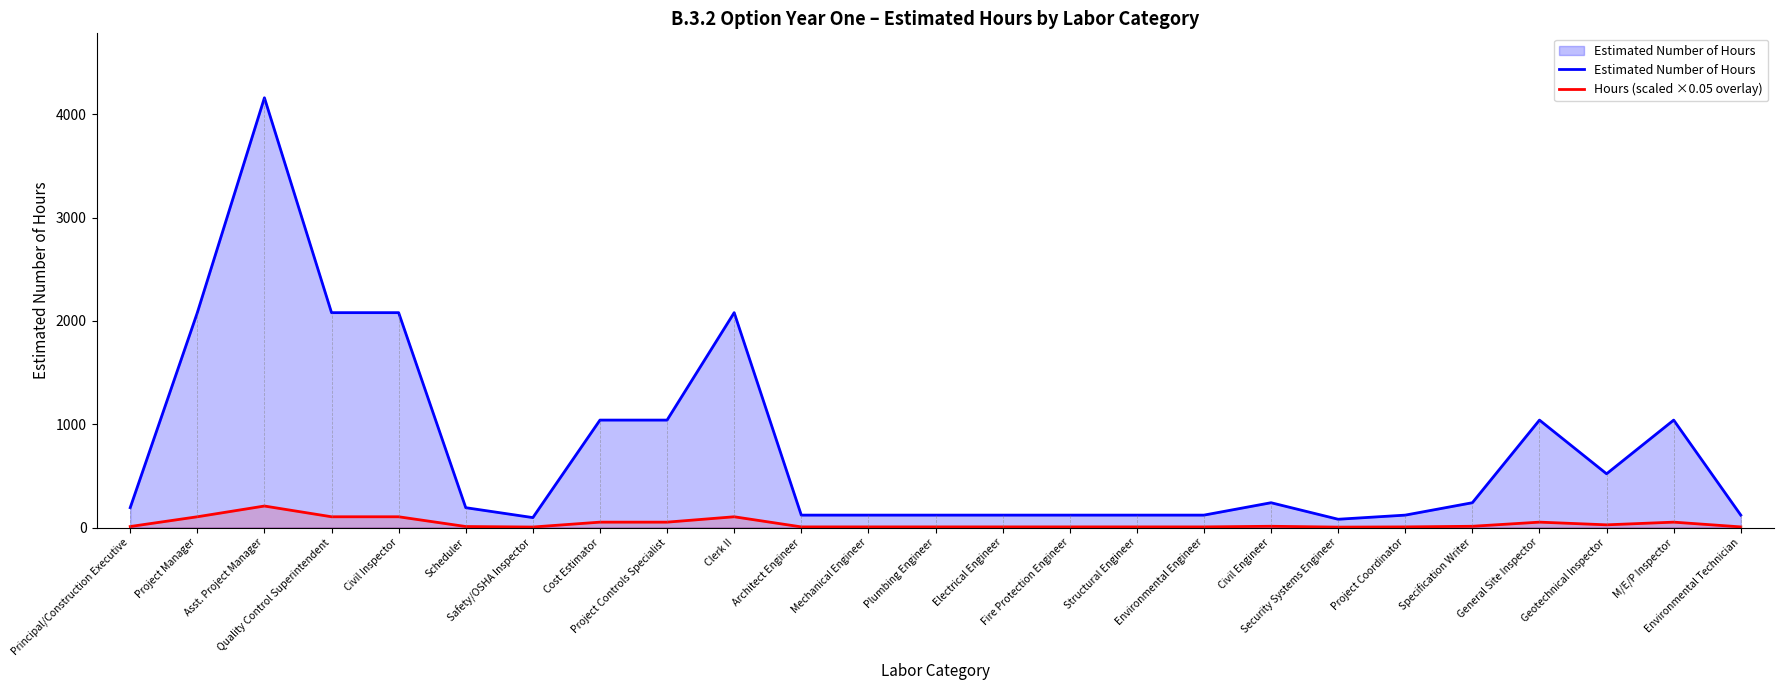

Which category has the lowest value in the Hours (scaled ×0.05 overlay) series?

Security Systems Engineer